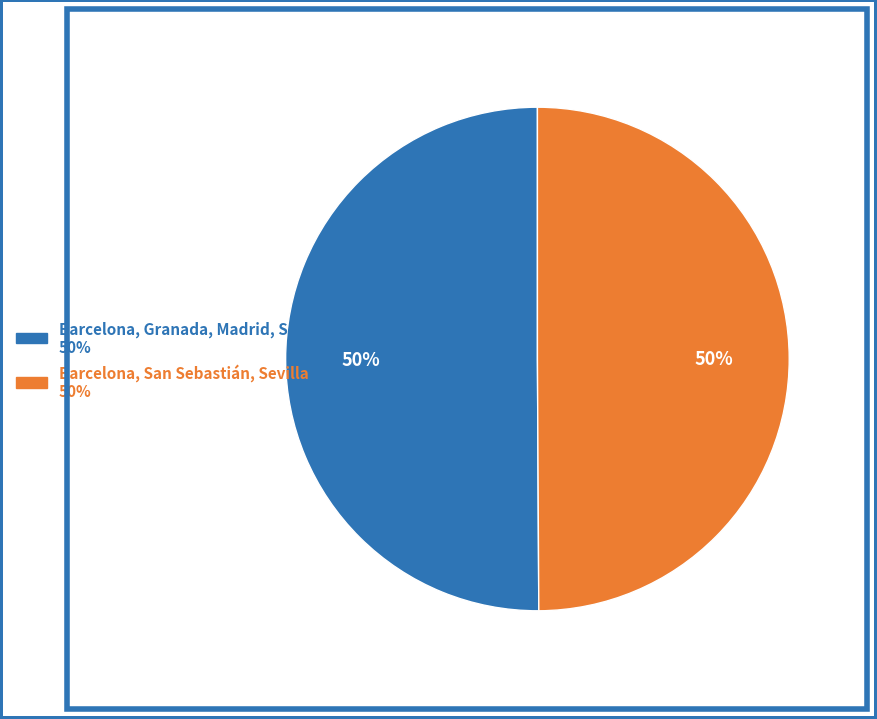

Do Barcelona, San Sebastián, Sevilla and Barcelona, Granada, Madrid, San Sebastián together represent more than half of the pie?

Yes